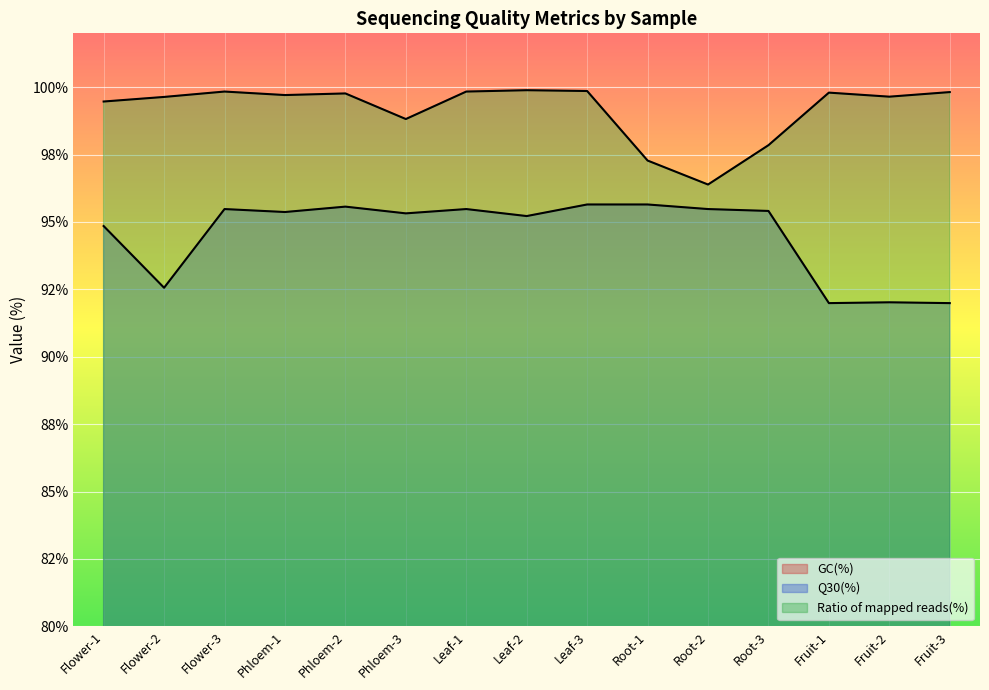

At Fruit-1, list the series in order from largest to smallest.

Ratio of mapped reads(%), Q30(%), GC(%)